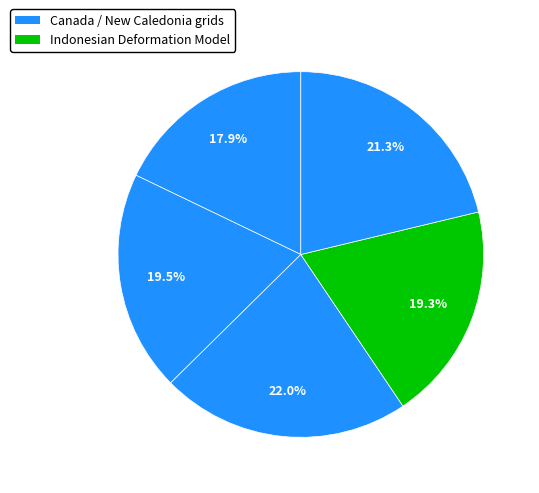

How many slices are in this pie chart?

5